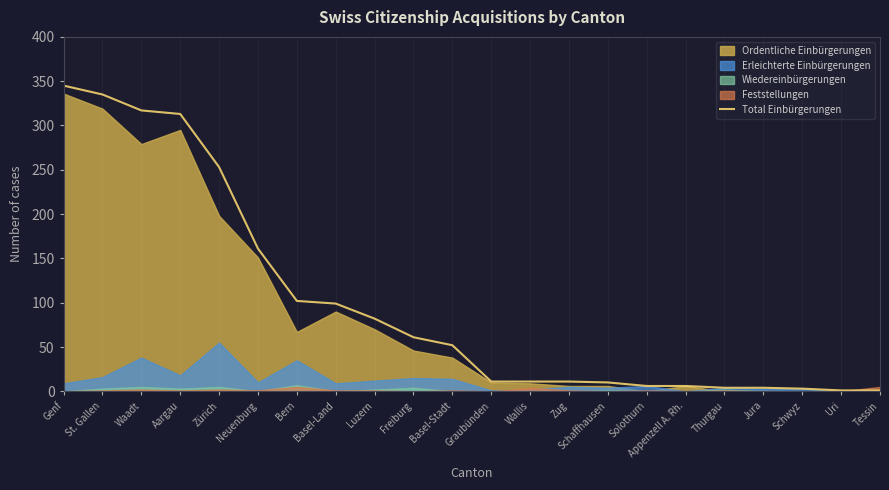

What is the average value?

99